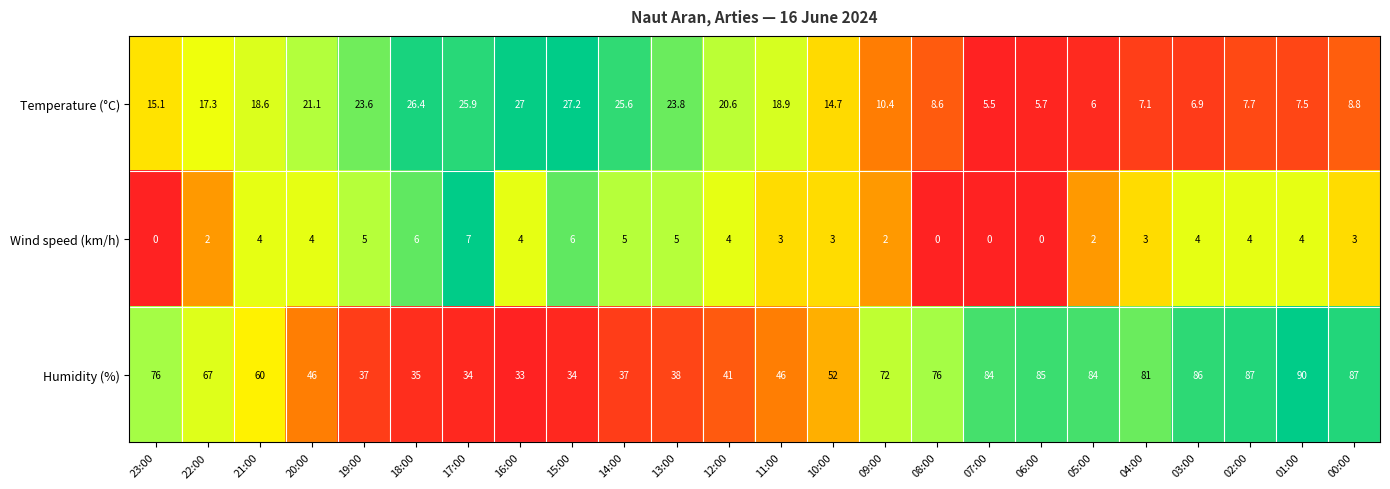

List the series in order of their overall mean, lowest first.

Wind speed (km/h), Temperature (°C), Humidity (%)